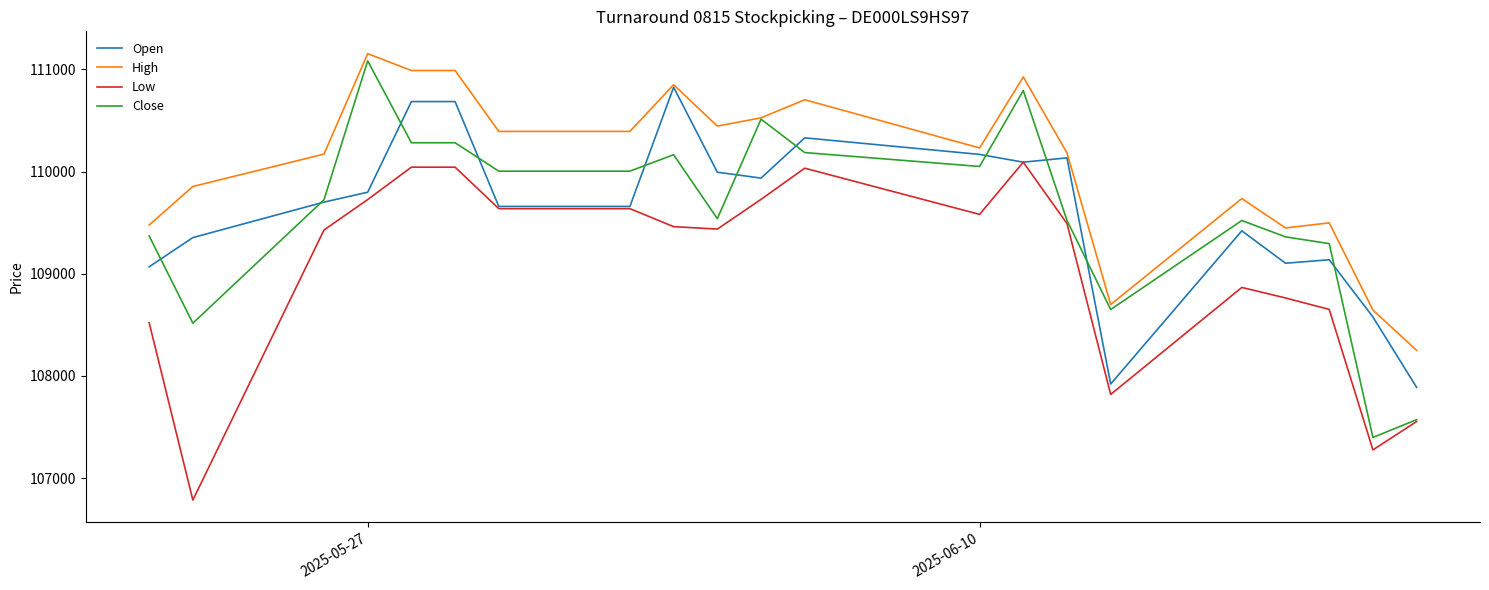

What is the difference between the maximum and minimum values in the Low series?

3307